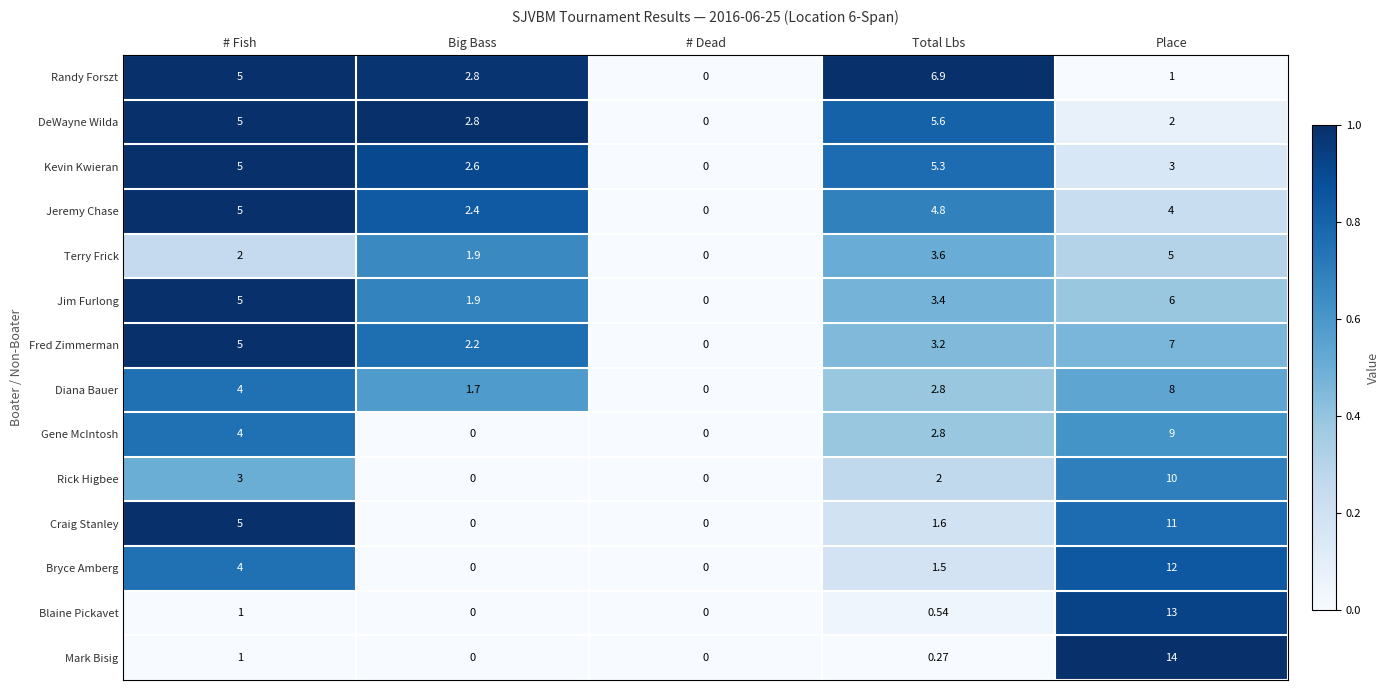

At which category is the sum across all series the highest?

Place